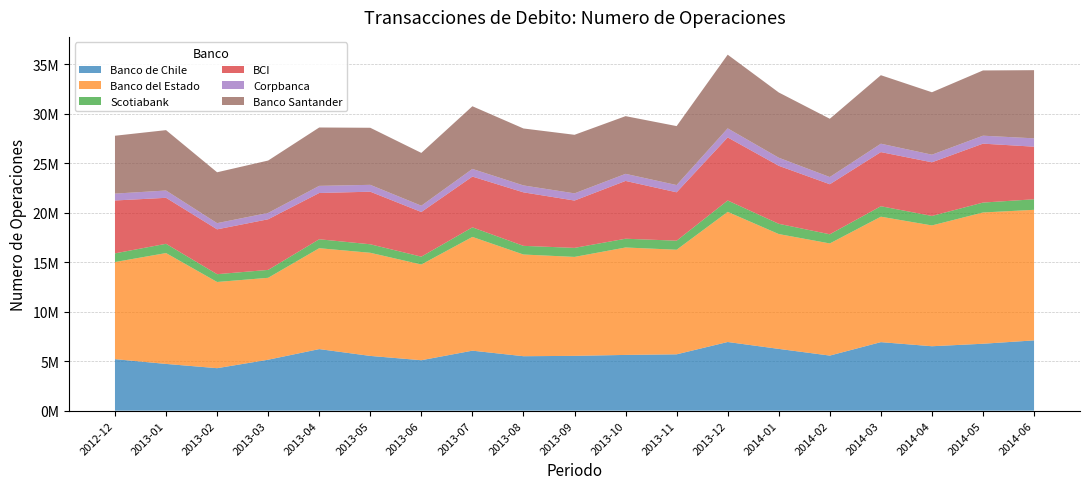

Reading left to right, transcribe all the data shown in this chart.

Banco de Chile: 2012-12=5203865	2013-01=4722809	2013-02=4291469	2013-03=5147004	2013-04=6219647	2013-05=5530955	2013-06=5095998	2013-07=6061087	2013-08=5501298	2013-09=5536932	2013-10=5631905	2013-11=5691270	2013-12=6937179	2014-01=6241202	2014-02=5564665	2014-03=6923080	2014-04=6508747	2014-05=6761340	2014-06=7099757
Banco del Estado: 2012-12=9811828	2013-01=11199443	2013-02=8708919	2013-03=8275930	2013-04=10192963	2013-05=10419193	2013-06=9670258	2013-07=11492955	2013-08=10274137	2013-09=9996922	2013-10=10853655	2013-11=10566512	2013-12=13147730	2014-01=11601322	2014-02=11329995	2014-03=12674972	2014-04=12204432	2014-05=13260937	2014-06=13191628
Scotiabank: 2012-12=877624	2013-01=935786	2013-02=787742	2013-03=798084	2013-04=904535	2013-05=859752	2013-06=793383	2013-07=966537	2013-08=875507	2013-09=911740	2013-10=885978	2013-11=914859	2013-12=1149840	2014-01=1037424	2014-02=925279	2014-03=1056273	2014-04=959956	2014-05=1000855	2014-06=1065534
BCI: 2012-12=5340877	2013-01=4646773	2013-02=4531075	2013-03=5114914	2013-04=4674164	2013-05=5312558	2013-06=4510409	2013-07=5129281	2013-08=5406506	2013-09=4782096	2013-10=5838616	2013-11=4889122	2013-12=6369754	2014-01=5859362	2014-02=5055312	2014-03=5470002	2014-04=5419380	2014-05=5954133	2014-06=5313314
Corpbanca: 2012-12=696059	2013-01=737531	2013-02=626625	2013-03=642018	2013-04=720867	2013-05=692965	2013-06=636415	2013-07=773526	2013-08=699015	2013-09=726237	2013-10=716180	2013-11=732508	2013-12=917439	2014-01=816244	2014-02=727481	2014-03=847576	2014-04=769222	2014-05=803339	2014-06=843685
Banco Santander: 2012-12=5845436	2013-01=6100146	2013-02=5139443	2013-03=5292913	2013-04=5897710	2013-05=5766017	2013-06=5335228	2013-07=6332647	2013-08=5753909	2013-09=5916977	2013-10=5828953	2013-11=5956328	2013-12=7443140	2014-01=6593135	2014-02=5887772	2014-03=6920328	2014-04=6307973	2014-05=6592335	2014-06=6886864